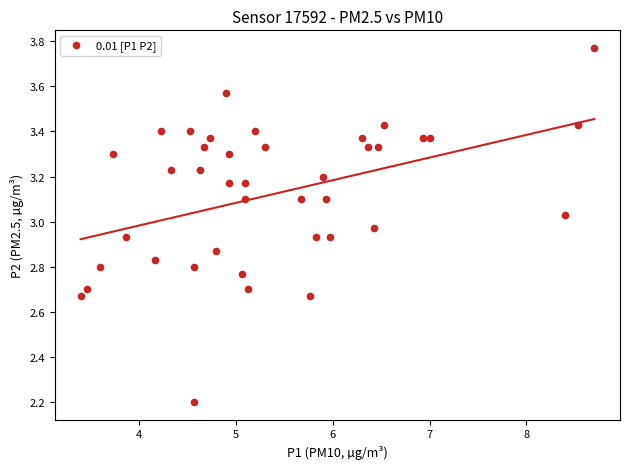

What is the range of X values (max minus min)?

5.3